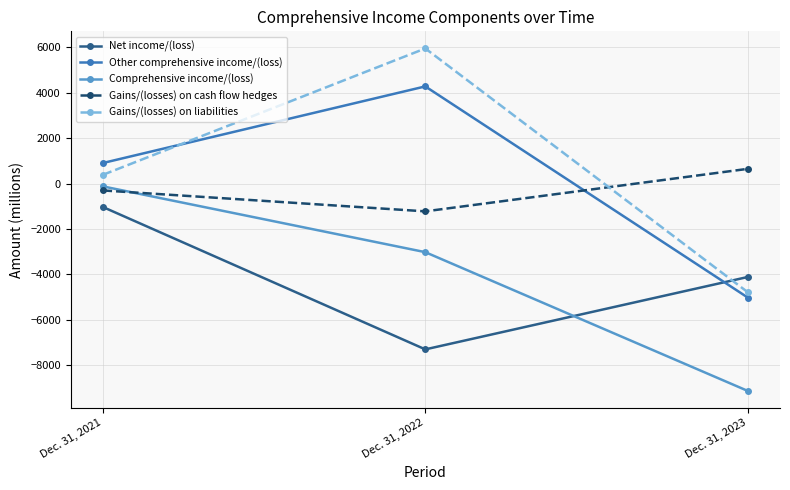

Rank the categories by Gains/(losses) on cash flow hedges value from lowest to highest.

Dec. 31, 2022, Dec. 31, 2021, Dec. 31, 2023